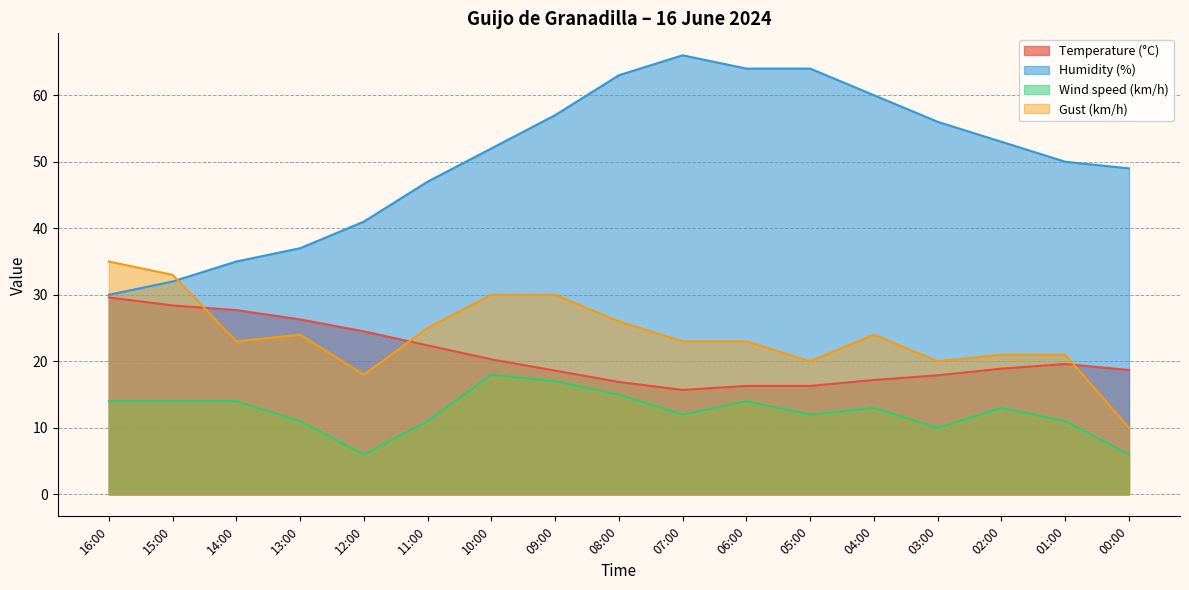

Is the value of Temperature (°C) at 01:00 greater than the value of Wind speed (km/h) at 12:00?

Yes